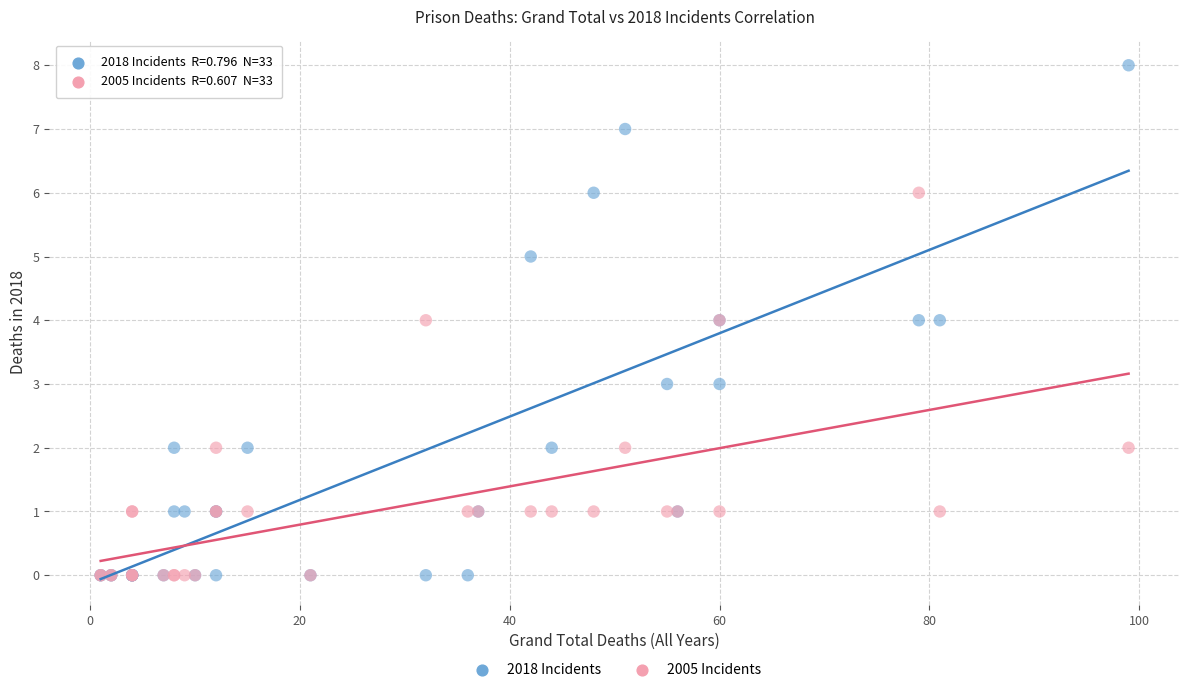

What are all the series names shown in the legend?

2018 Incidents, 2005 Incidents